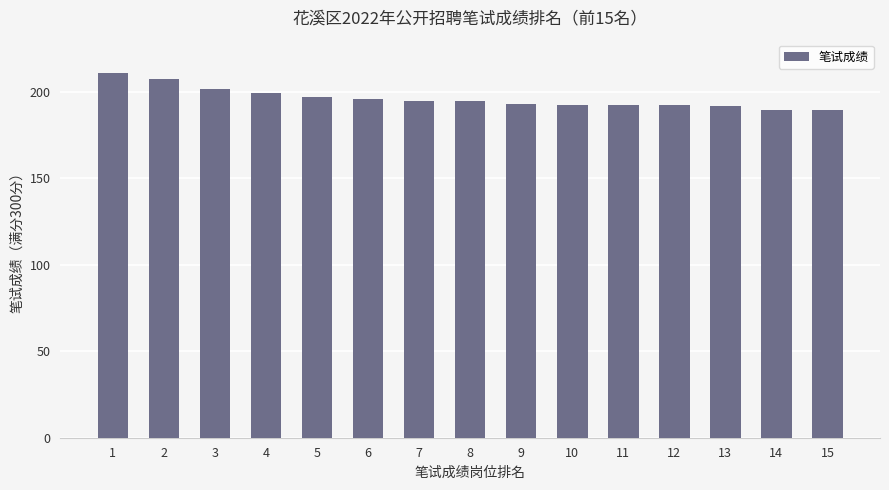

What is the change in value from 9 to 14?

-3.1